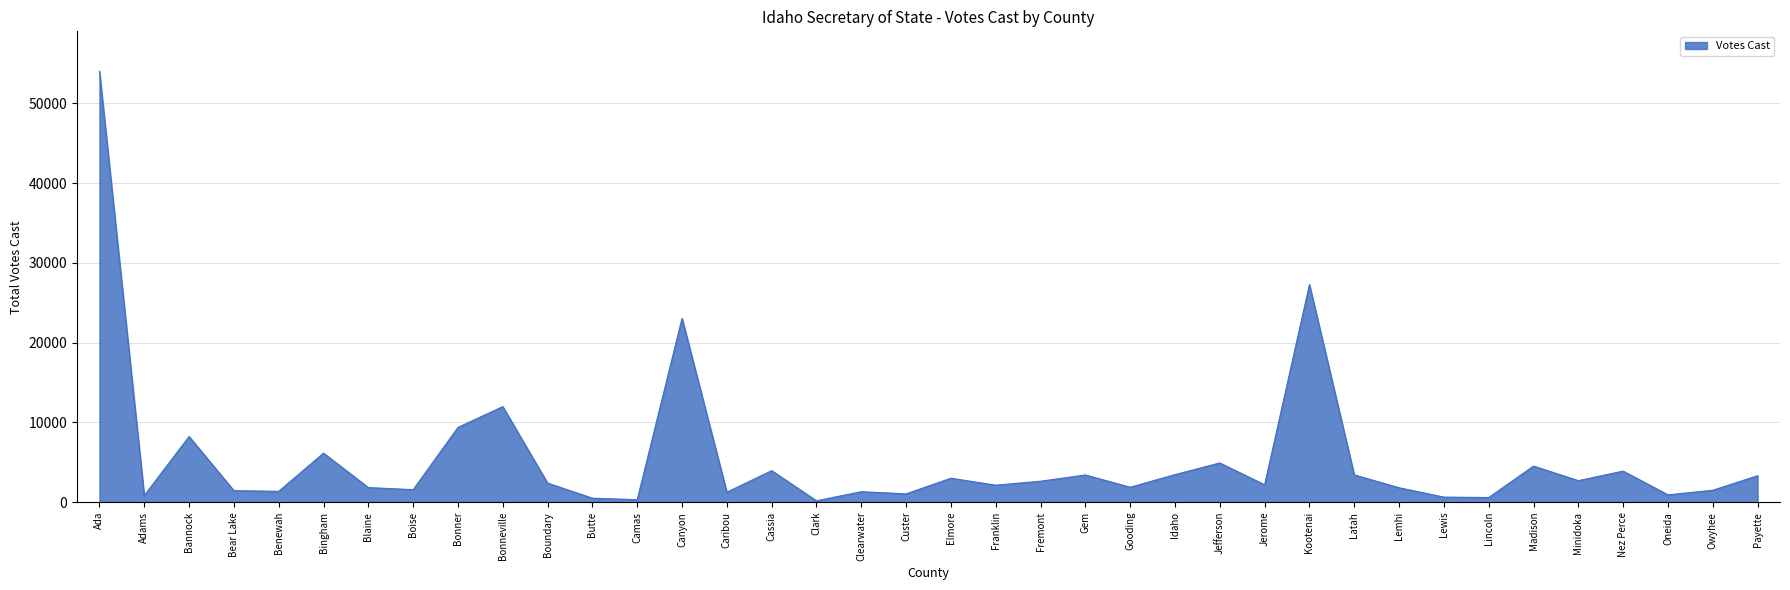

What is the ratio of the value at Boise to the value at Minidoka?

0.6